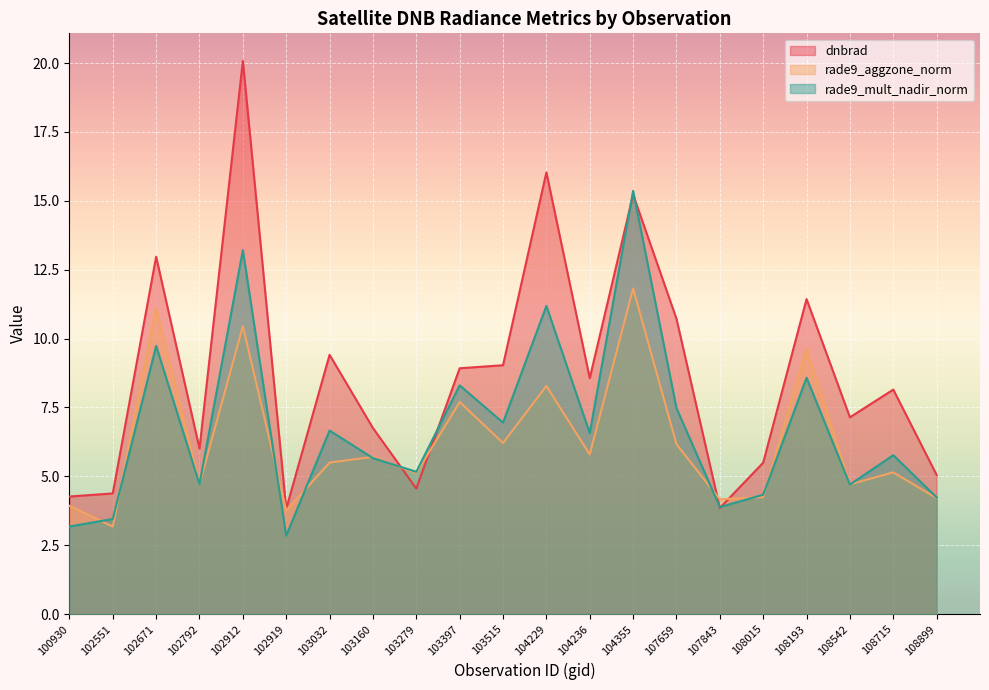

How many values in the dnbrad series exceed 8?

11